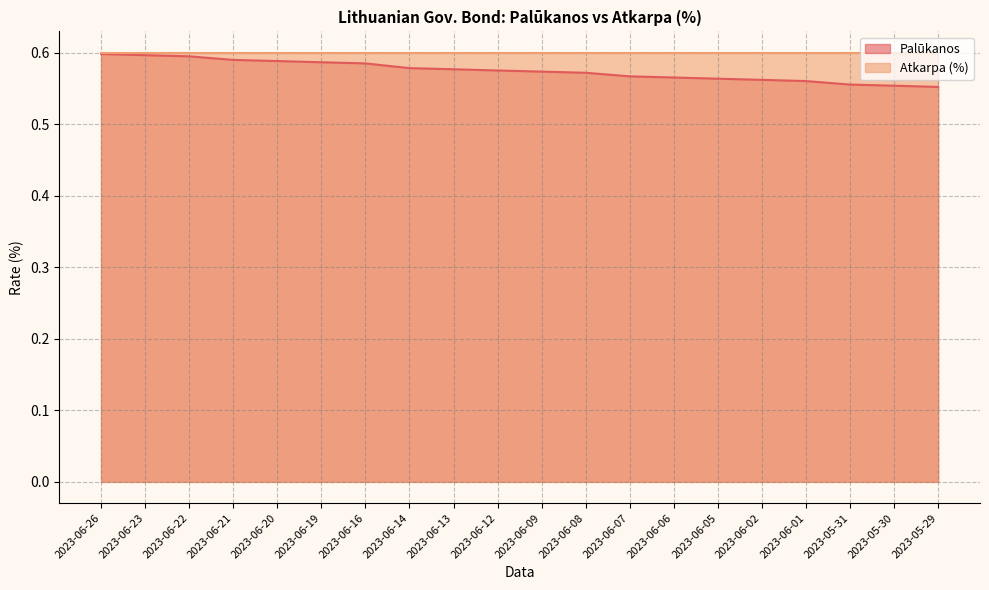

What is the approximate value at 2023-06-01?

0.6